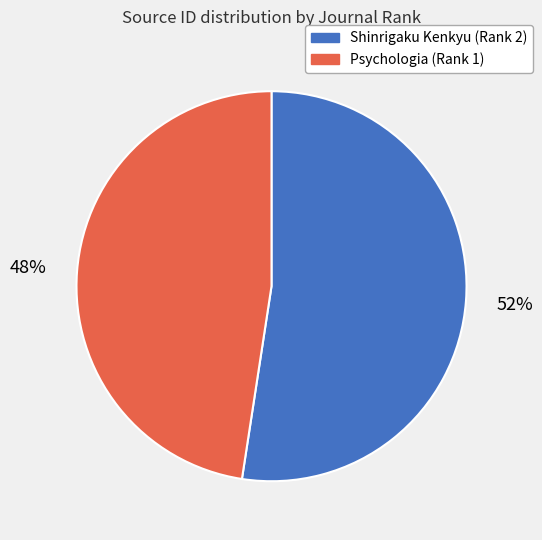

Is it true that Shinrigaku Kenkyu (Rank 2) is 52% of the pie?

True